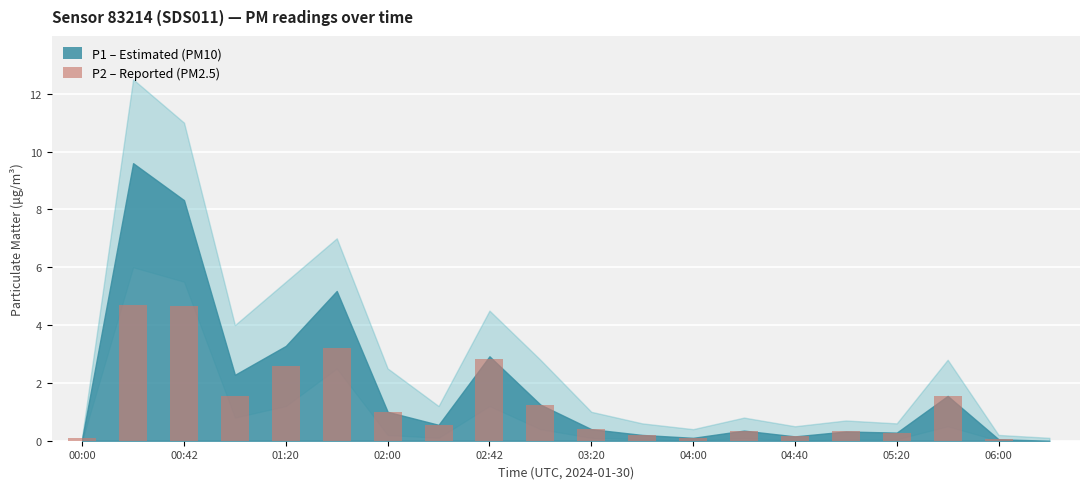

What is the average value?

1.3